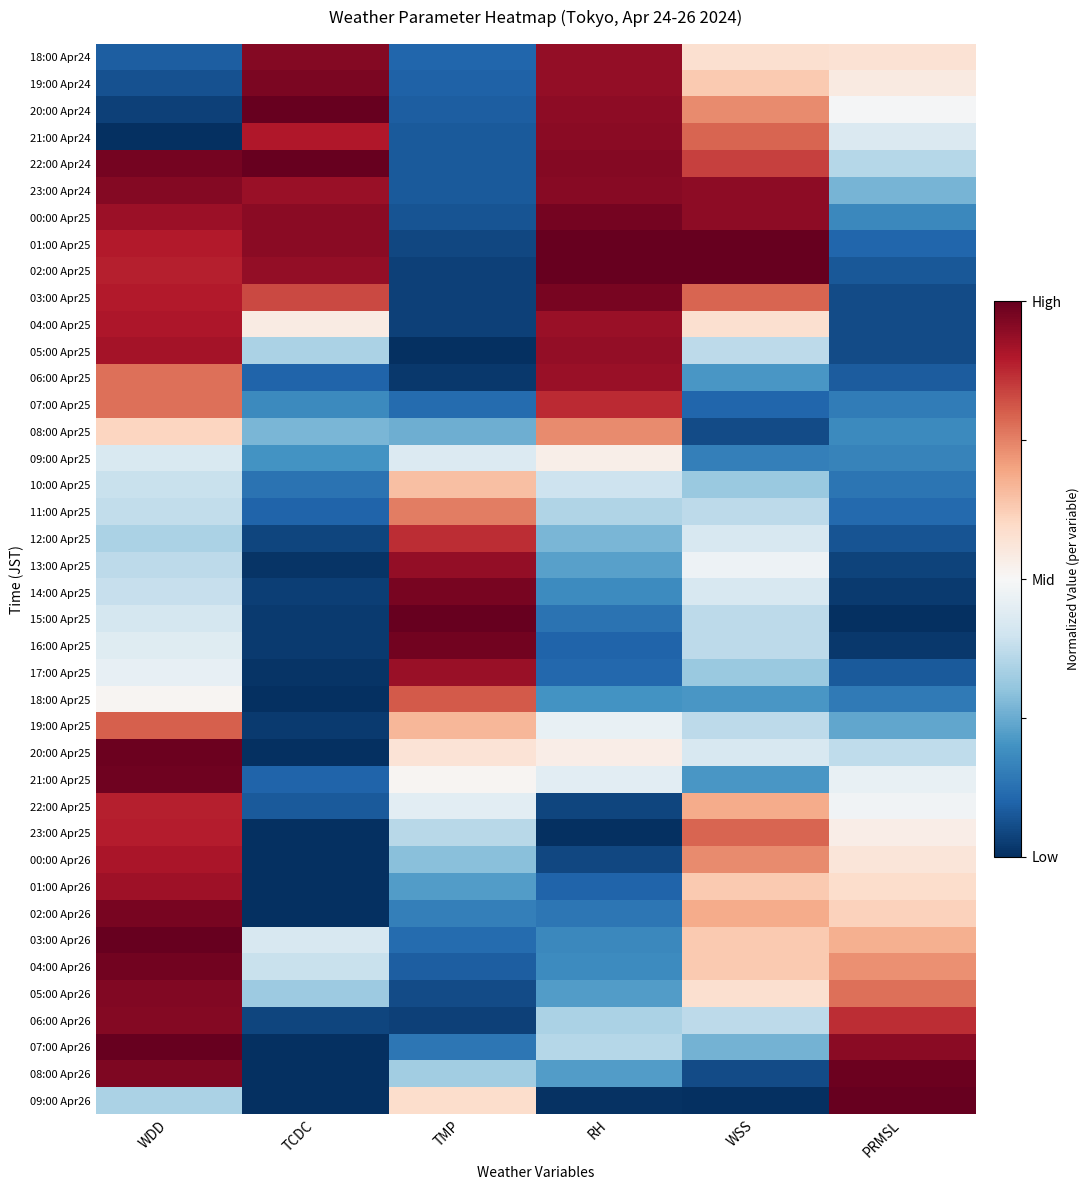

What is the total value across all series at RH?

1982.4